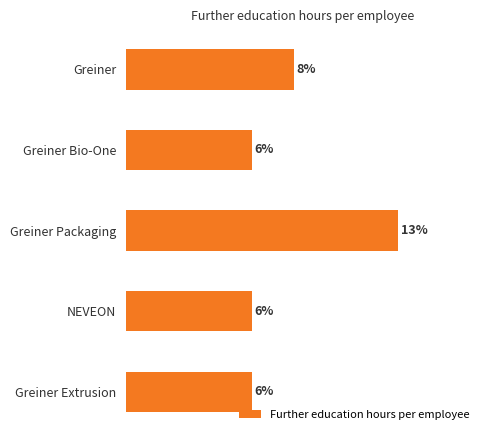

What is the label of the 4th bar from the top?

NEVEON